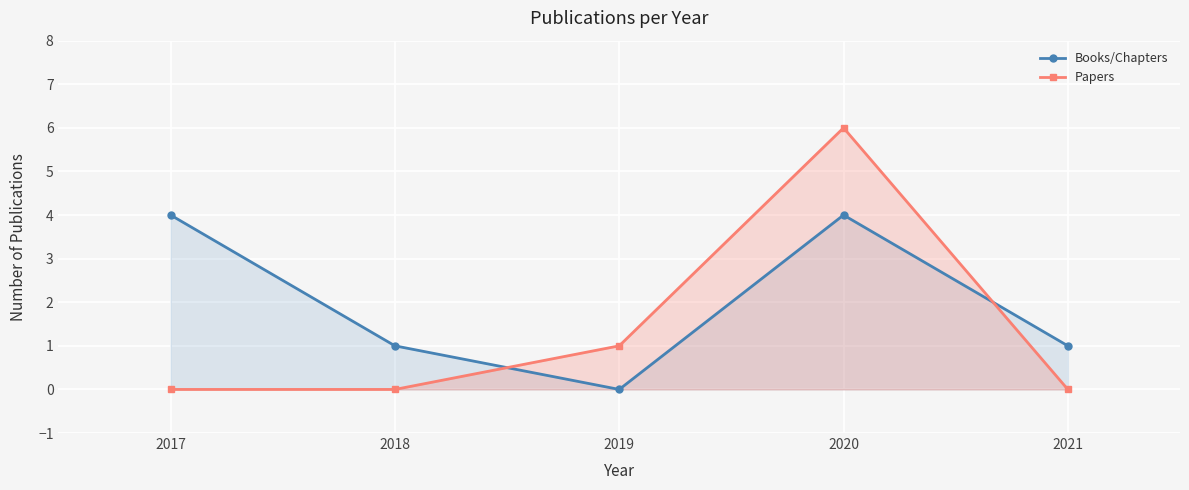

What is the highest value of the Papers series?

6